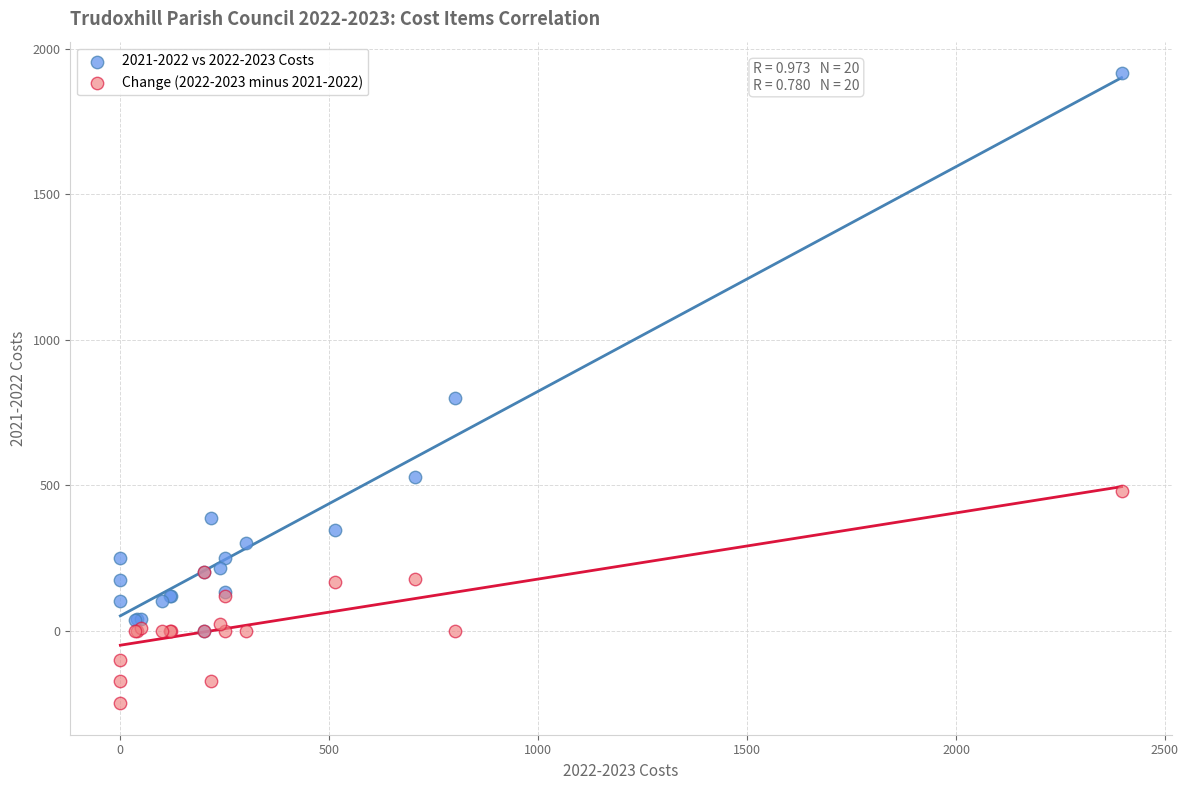

Across all series, what Y value is closest to 833?

800.0